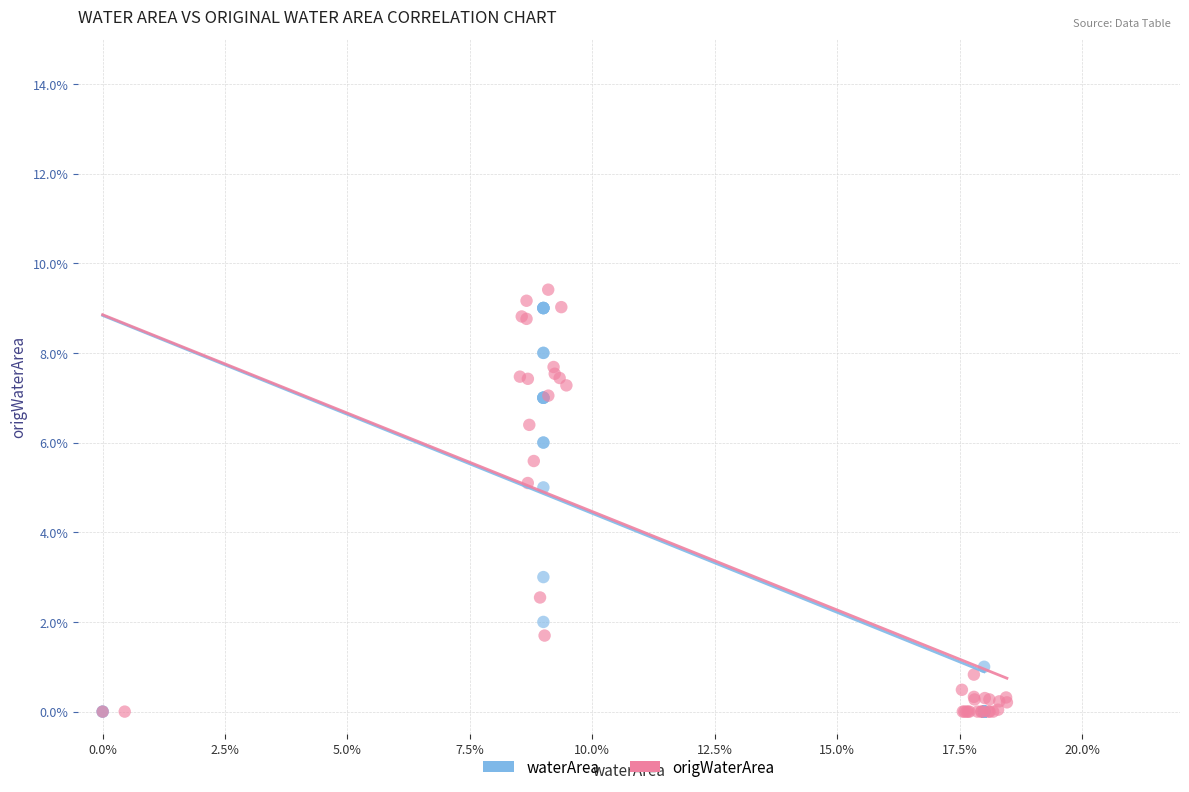

What are all the series names shown in the legend?

waterArea, origWaterArea